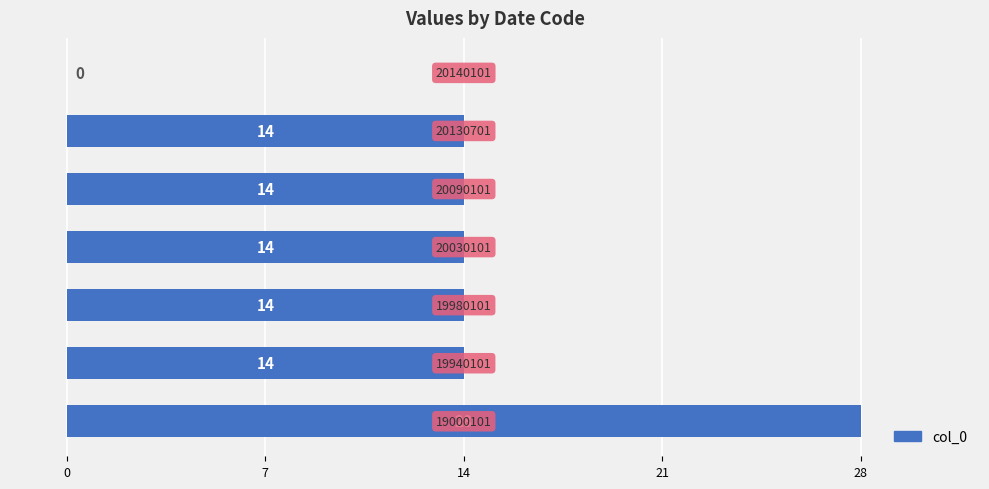

What is the sum of all values?

98